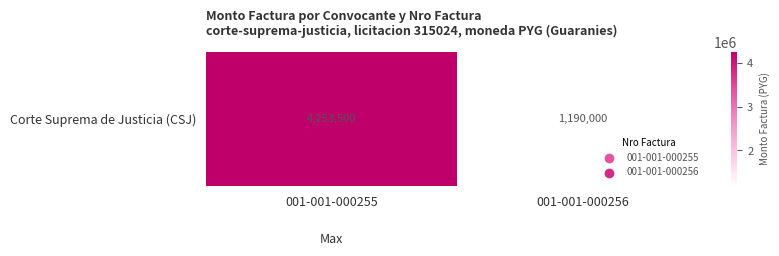

Approximately how many times larger is the value at 001-001-000256 compared to 001-001-000255?

0.3